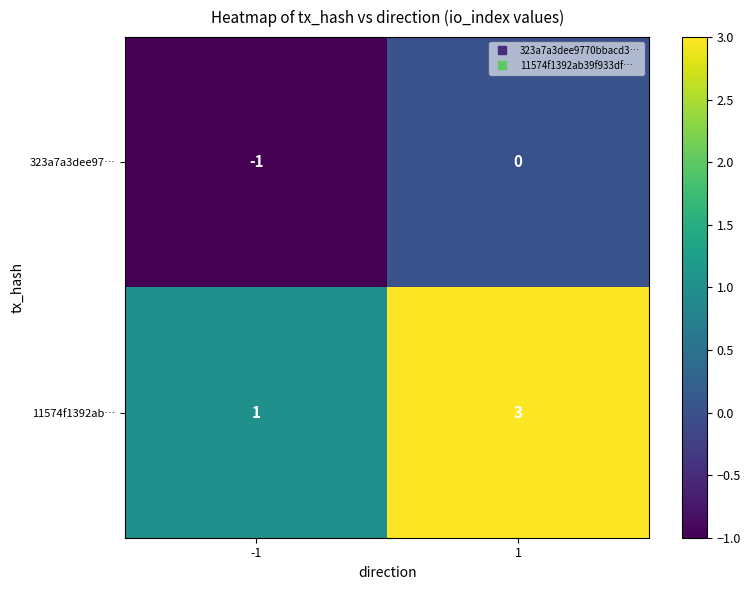

True or false: 11574f1392ab… has a value of 3 at 1.

True